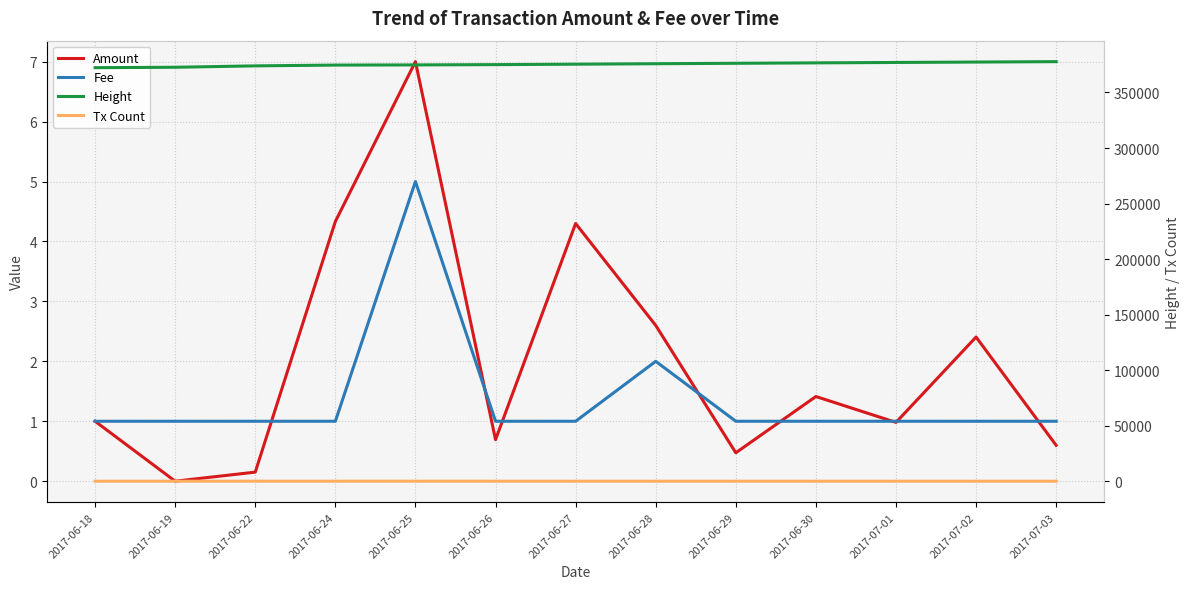

Reading right to left, extract all data points from this chart.

Amount: 2017-07-03=0.6	2017-07-02=2.4	2017-07-01=1.0	2017-06-30=1.4	2017-06-29=0.5	2017-06-28=2.6	2017-06-27=4.3	2017-06-26=0.7	2017-06-25=7.0	2017-06-24=4.3	2017-06-22=0.2	2017-06-19=0.0	2017-06-18=1.0
Fee: 2017-07-03=1.0	2017-07-02=1.0	2017-07-01=1.0	2017-06-30=1.0	2017-06-29=1.0	2017-06-28=2.0	2017-06-27=1.0	2017-06-26=1.0	2017-06-25=5.0	2017-06-24=1.0	2017-06-22=1.0	2017-06-19=1.0	2017-06-18=1.0
Height: 2017-07-03=377767.0	2017-07-02=377396.0	2017-07-01=377036.0	2017-06-30=376663.0	2017-06-29=376283.0	2017-06-28=375895.0	2017-06-27=375474.0	2017-06-26=375080.0	2017-06-25=374822.0	2017-06-24=374665.0	2017-06-22=373963.0	2017-06-19=372702.0	2017-06-18=372342.0
Tx Count: 2017-07-03=1.0	2017-07-02=1.0	2017-07-01=1.0	2017-06-30=1.0	2017-06-29=1.0	2017-06-28=2.0	2017-06-27=1.0	2017-06-26=1.0	2017-06-25=5.0	2017-06-24=1.0	2017-06-22=1.0	2017-06-19=1.0	2017-06-18=1.0